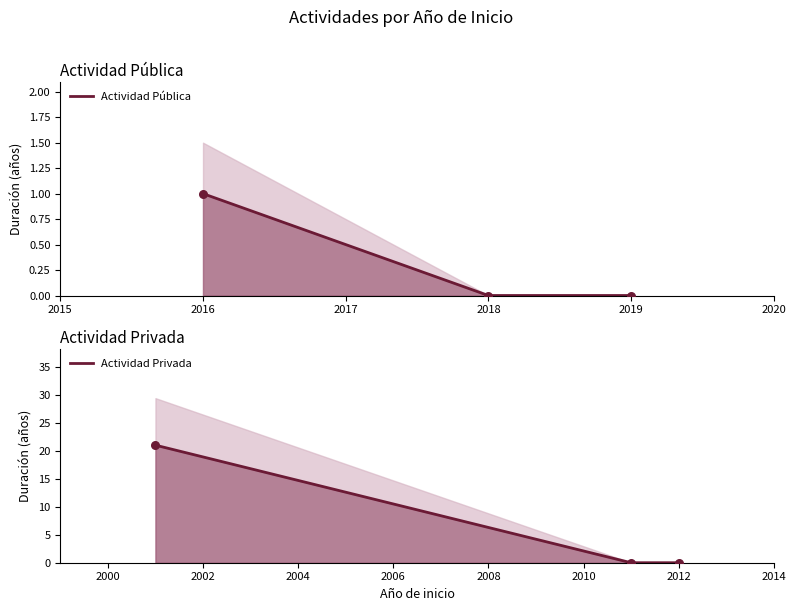

Which series reaches the minimum Y coordinate?

Actividad Pública